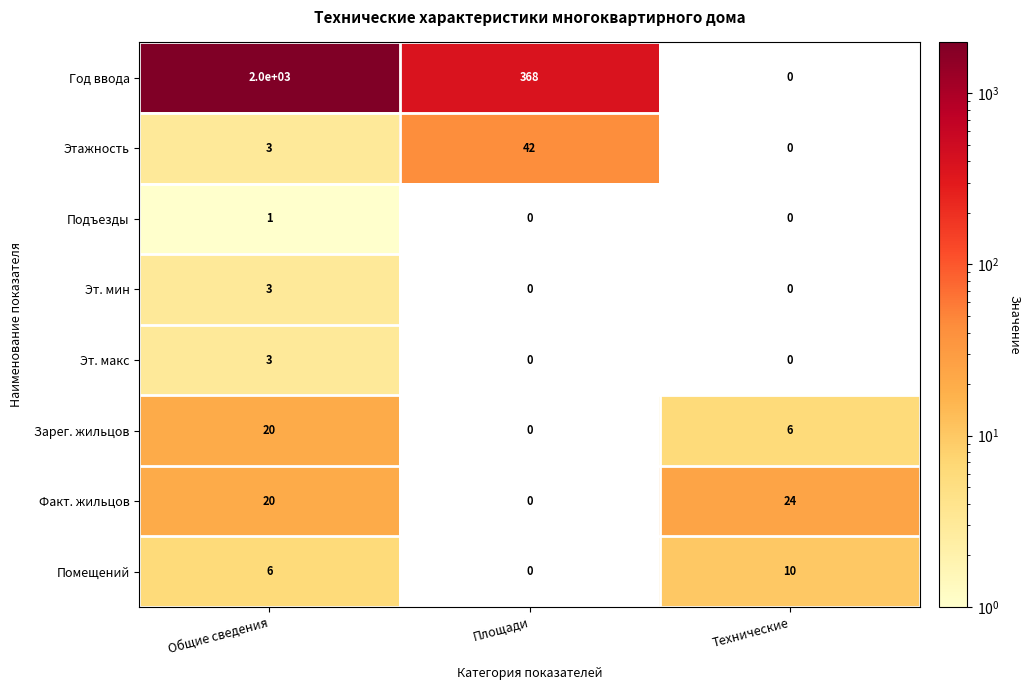

What is the total value across all series at Площади?

410